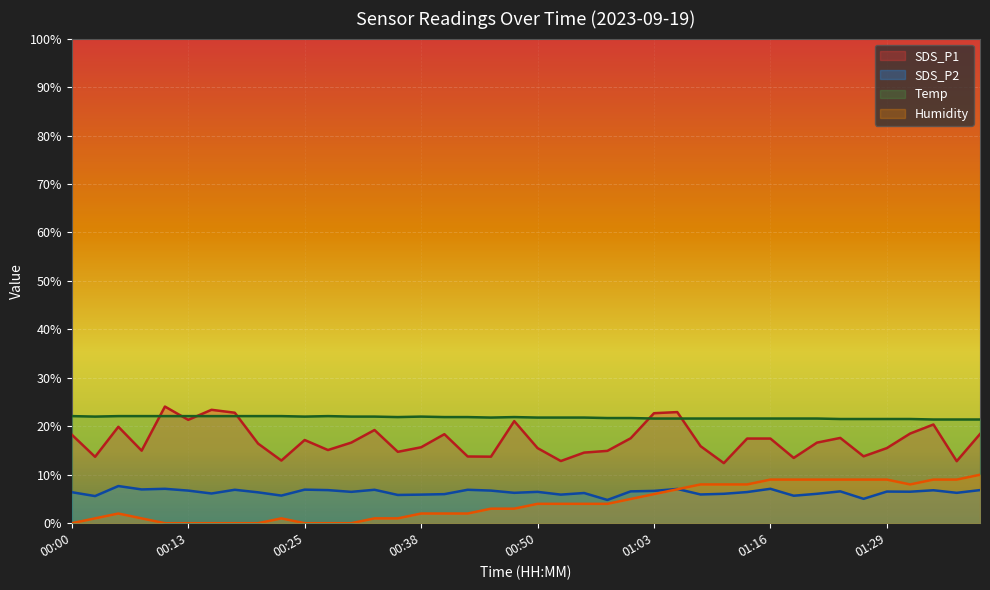

List the labels in order of SDS_P2 value, smallest first.

00:58, 01:27, 00:03, 01:19, 00:23, 00:35, 00:38, 00:53, 01:08, 00:40, 01:10, 01:21, 00:15, 00:55, 00:48, 01:37, 00:20, 00:00, 01:13, 00:30, 00:50, 01:32, 01:29, 01:00, 01:24, 01:03, 00:13, 00:45, 01:34, 00:28, 01:40, 00:18, 00:33, 00:43, 00:25, 00:08, 01:05, 00:10, 01:16, 00:05